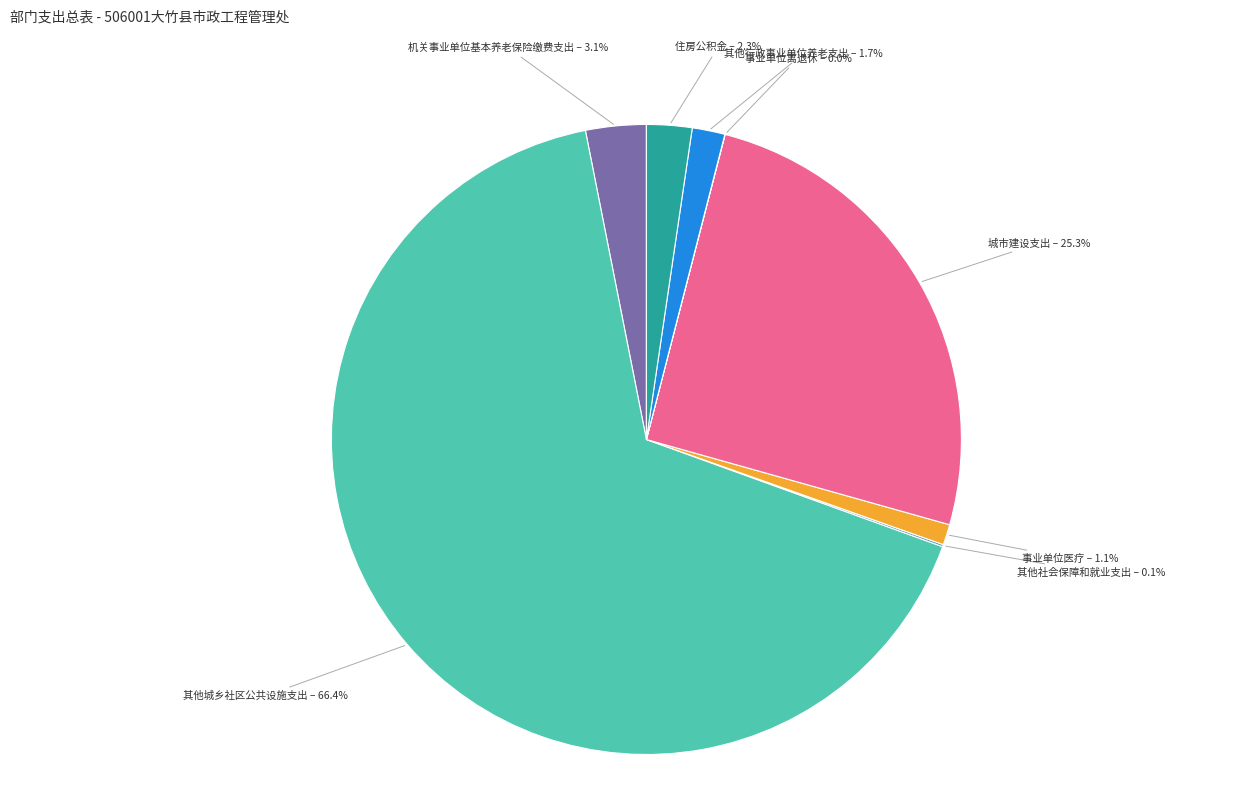

Between 其他行政事业单位养老支出 and 其他城乡社区公共设施支出, which is larger?

其他城乡社区公共设施支出